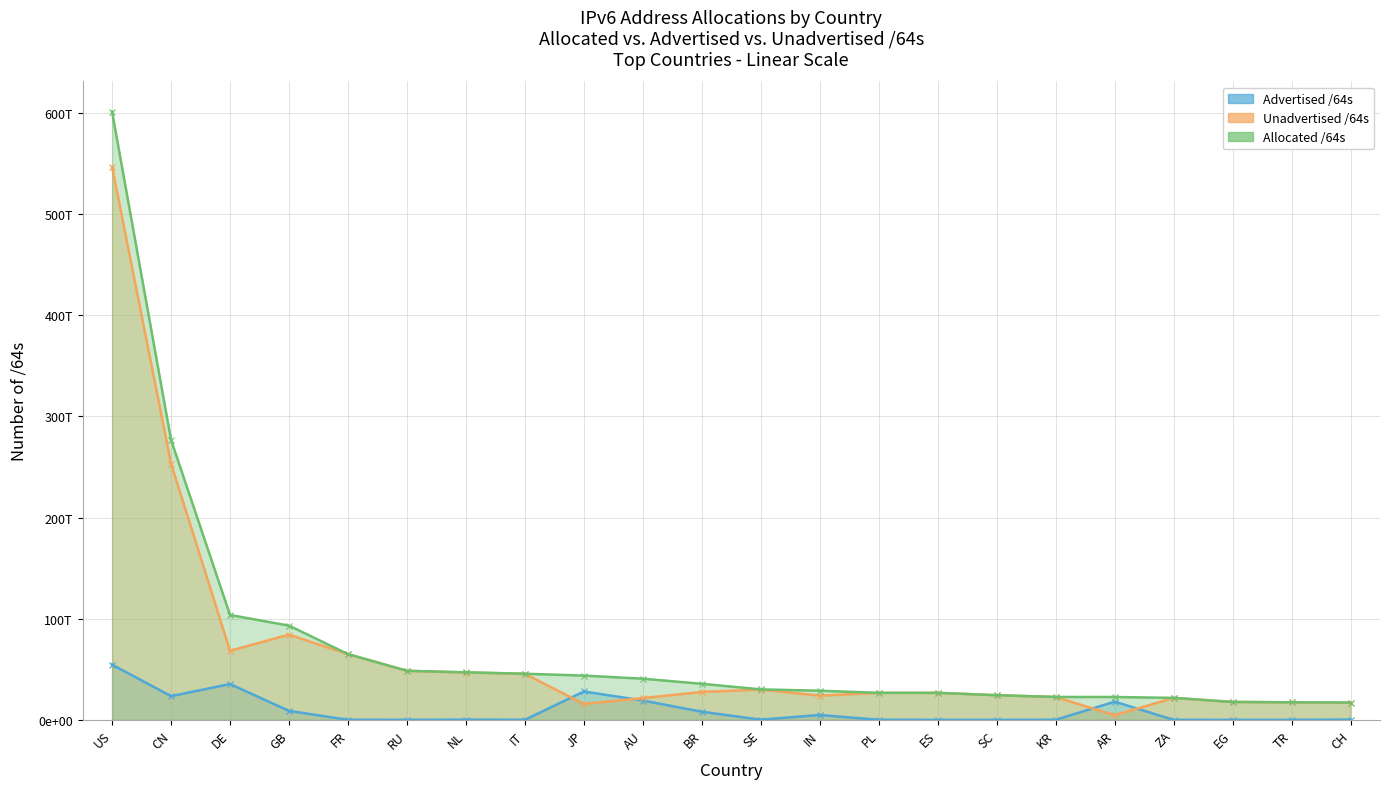

True or false: Unadvertised /64s and Allocated /64s cross at least once.

False